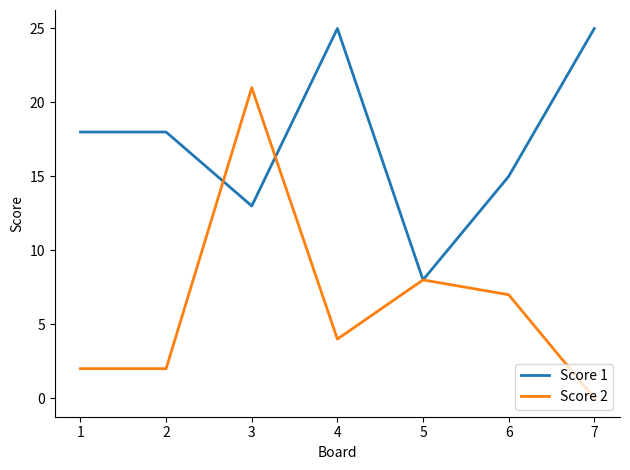

Which category has the lowest value in the Score 1 series?

5